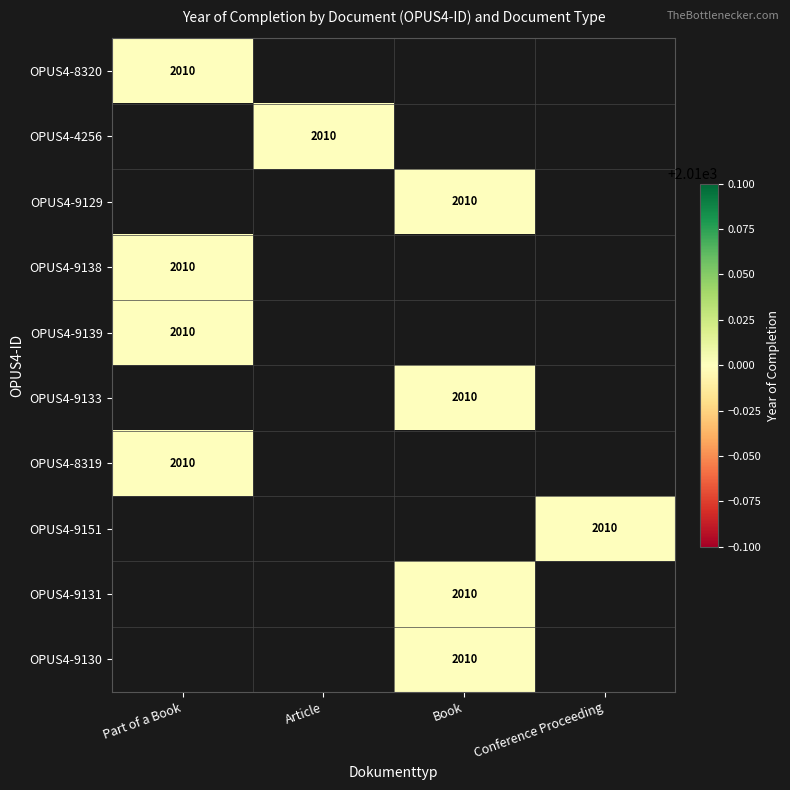

The OPUS4-9133 series shows 1131 at Part of a Book. True or false?

False